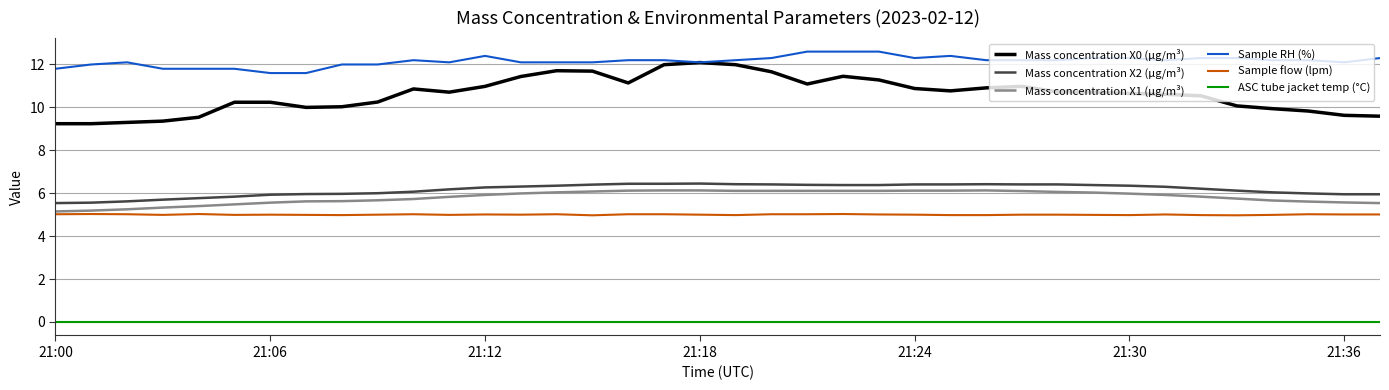

True or false: ASC tube jacket temp (°C) and Mass concentration X0 (μg/m³) intersect in this chart.

False